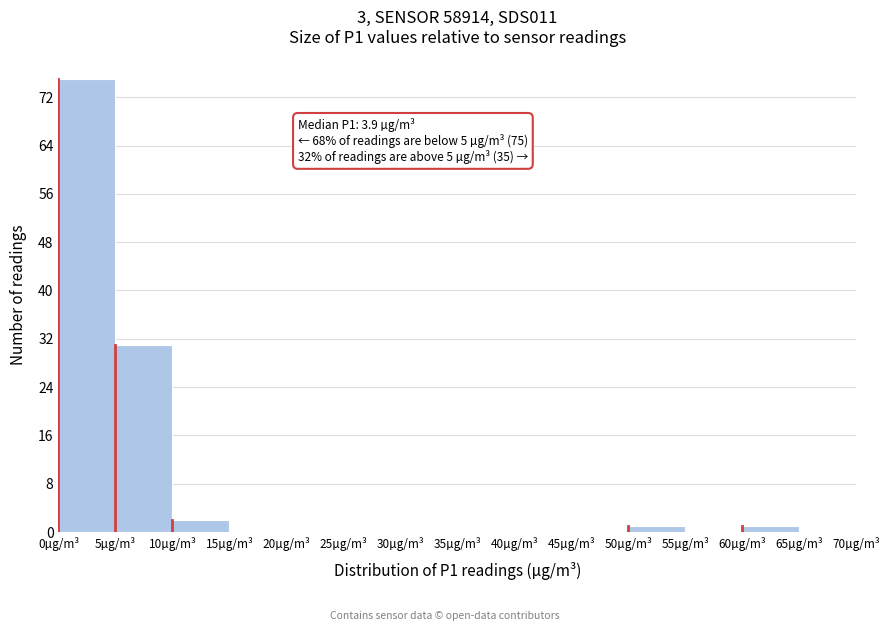

Over which range of the x-axis is the bar tallest?

0 to 5